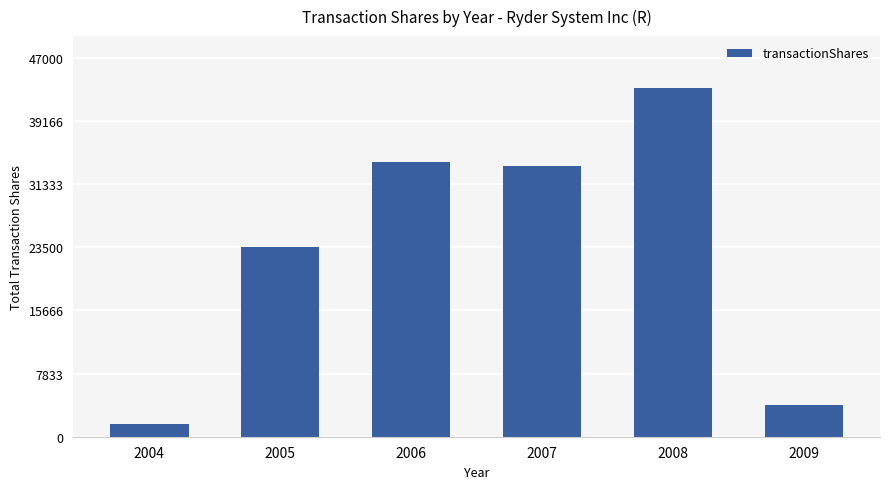

What is the difference between the values at 2004 and 2005?

22016